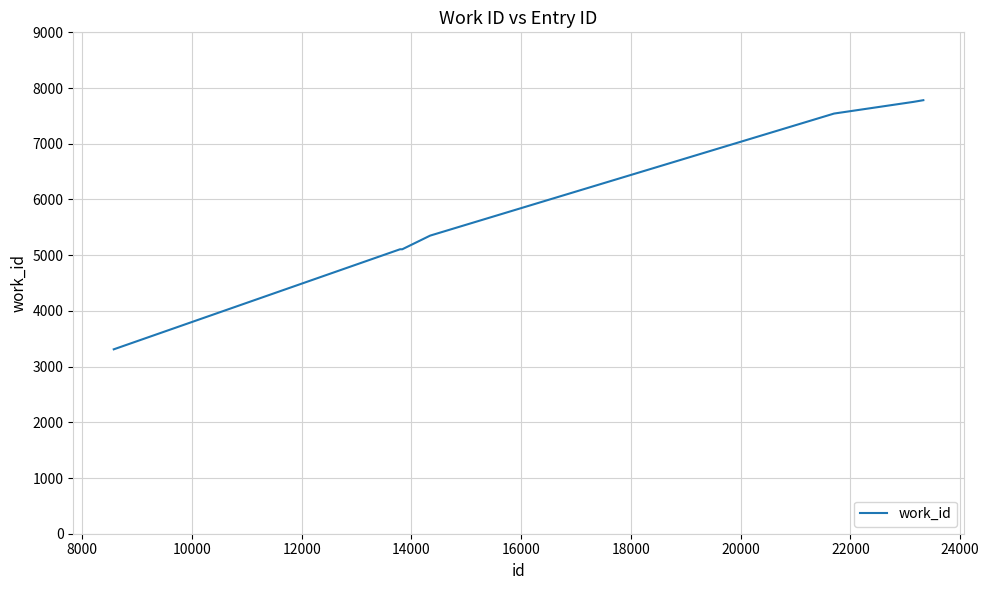

What is the sum of all values?

41949